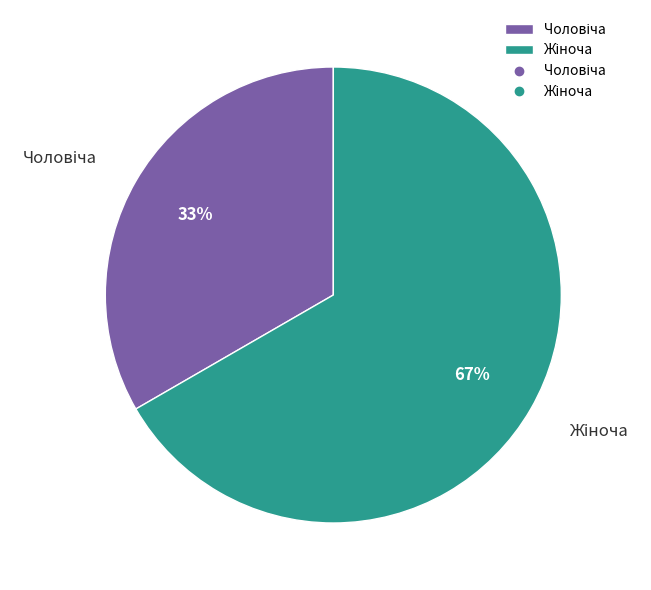

Does any single category account for the majority?

Yes